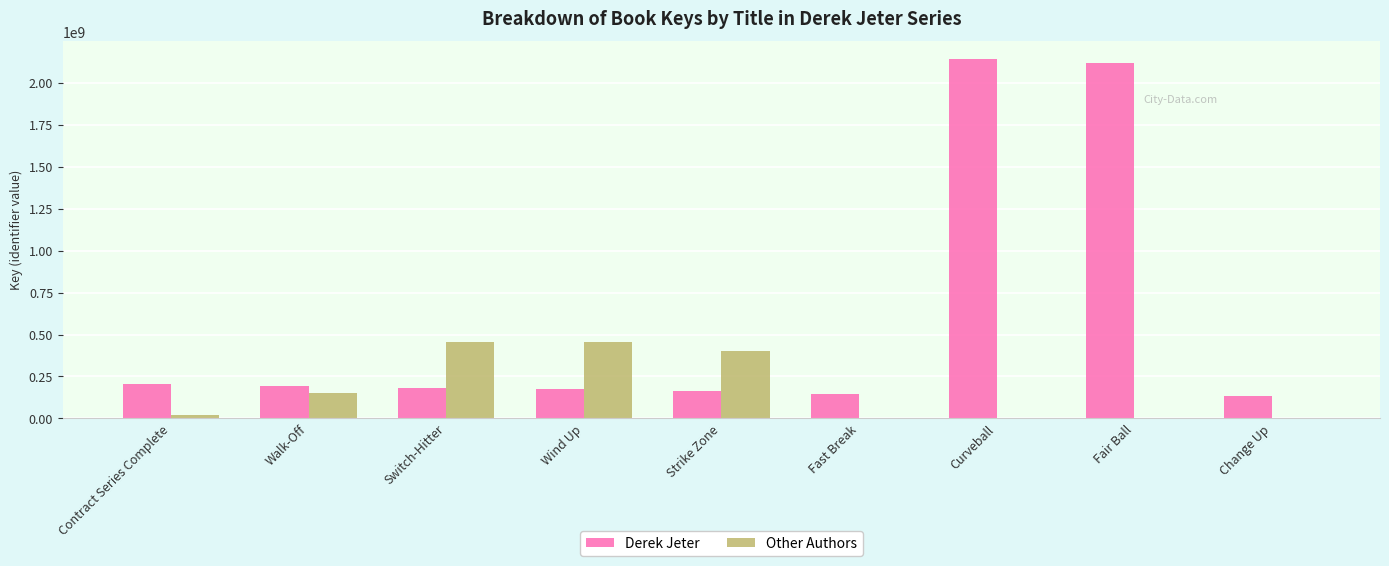

At which label does Derek Jeter reach its peak?

Curveball